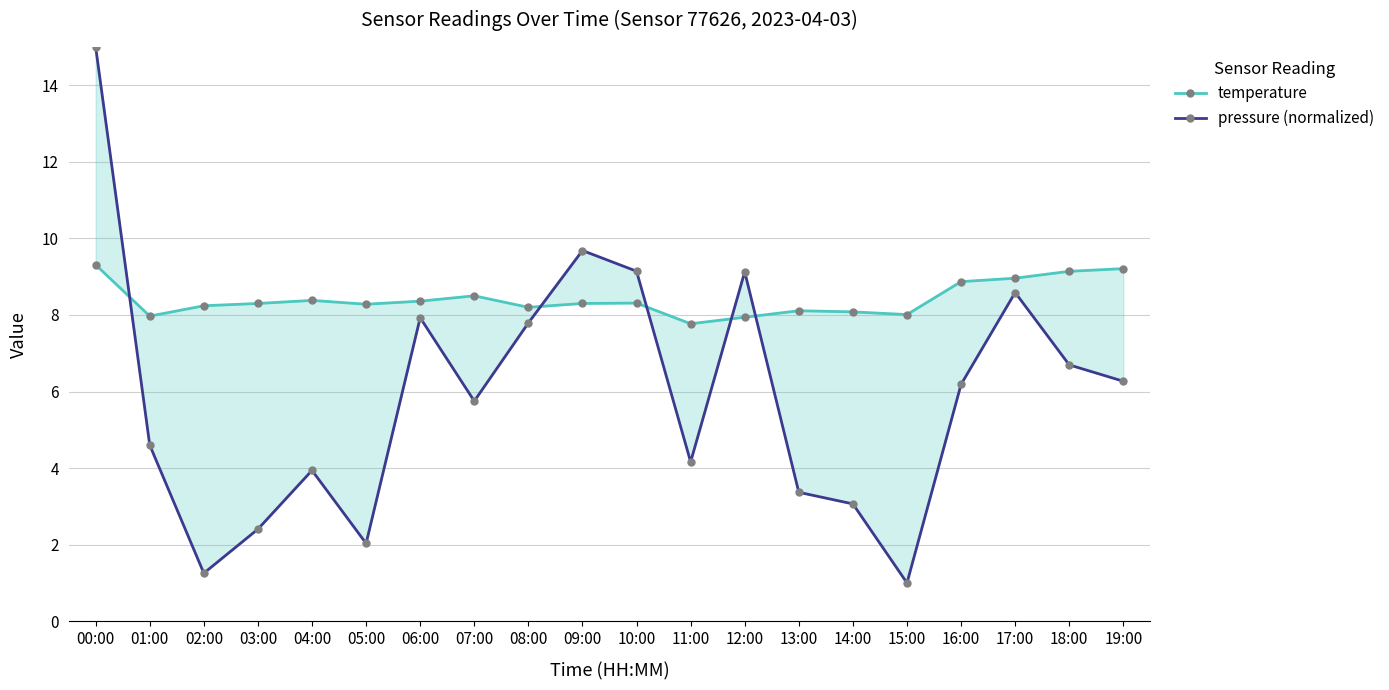

What is the difference between the pressure (normalized) values at 19:00 and 01:00?

1.7